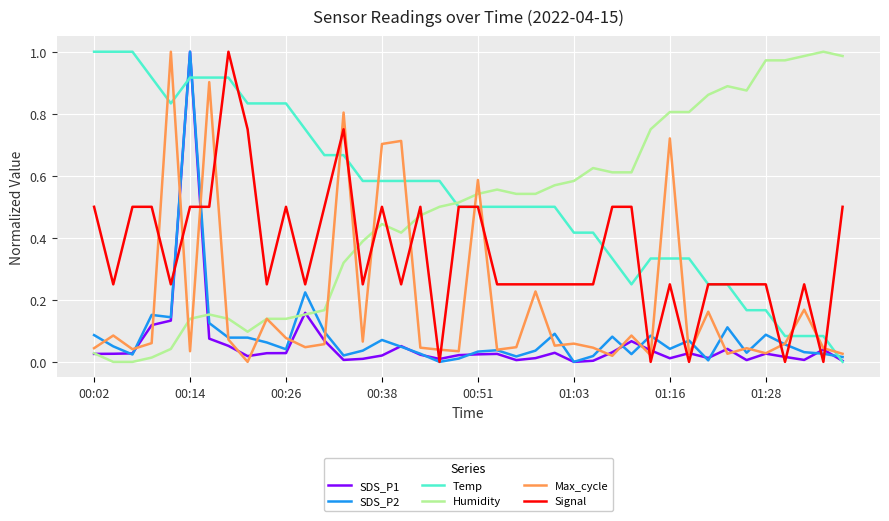

Which series ends up on top after the final intersection of Humidity and Signal?

Humidity